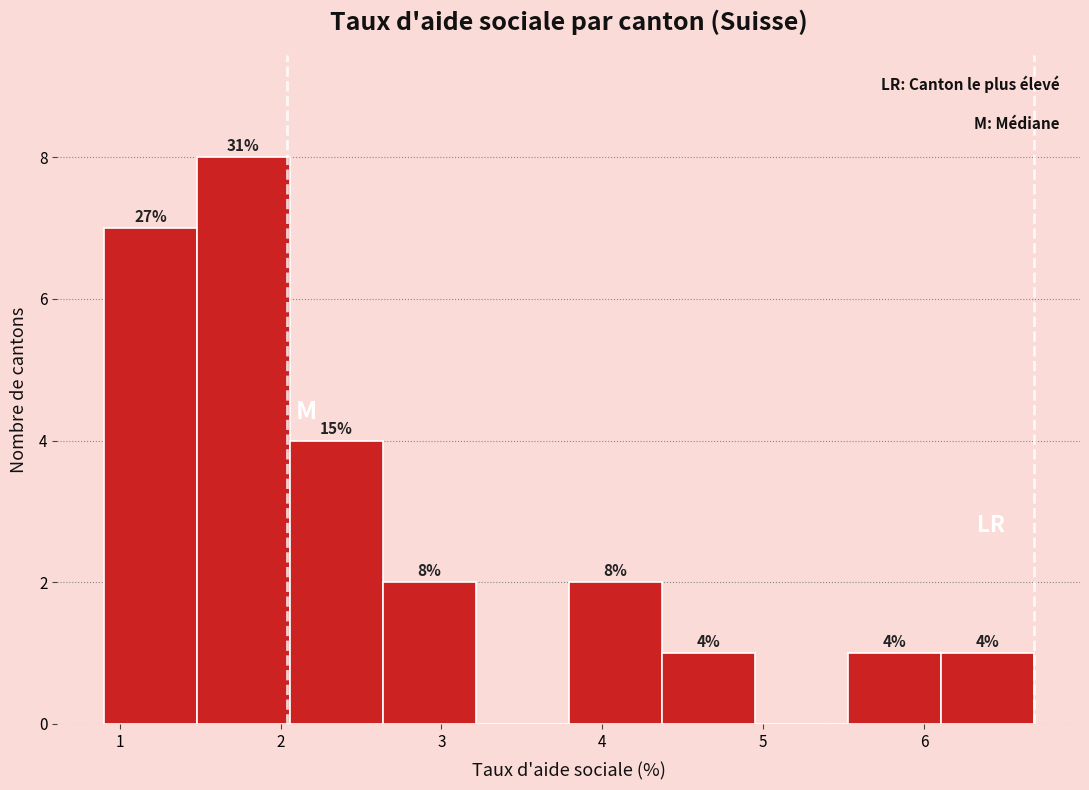

Over which range of the x-axis is the bar tallest?

1.5 to 2.1